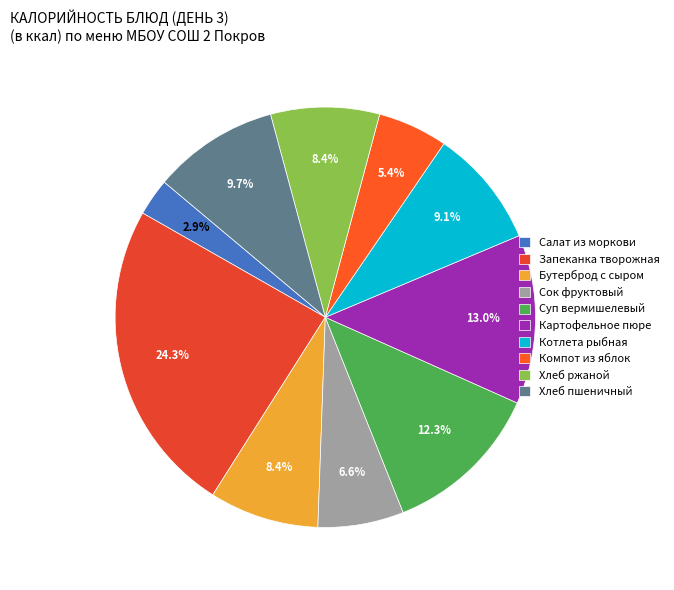

What is the ratio of the value at Компот из яблок to the value at Хлеб ржаной?

0.6